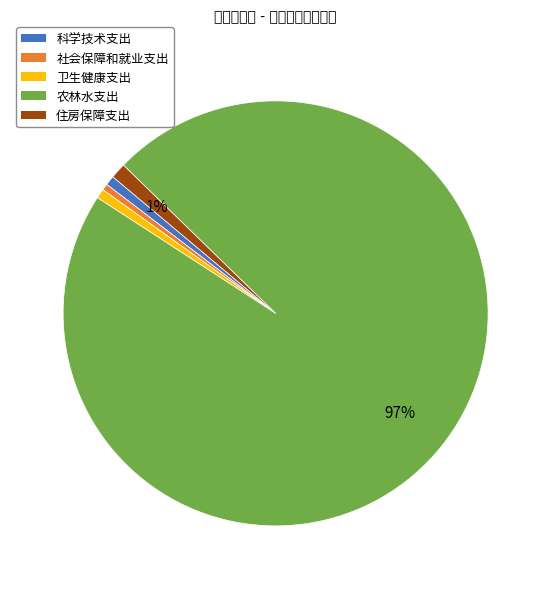

What is the largest slice in the pie chart?

农林水支出